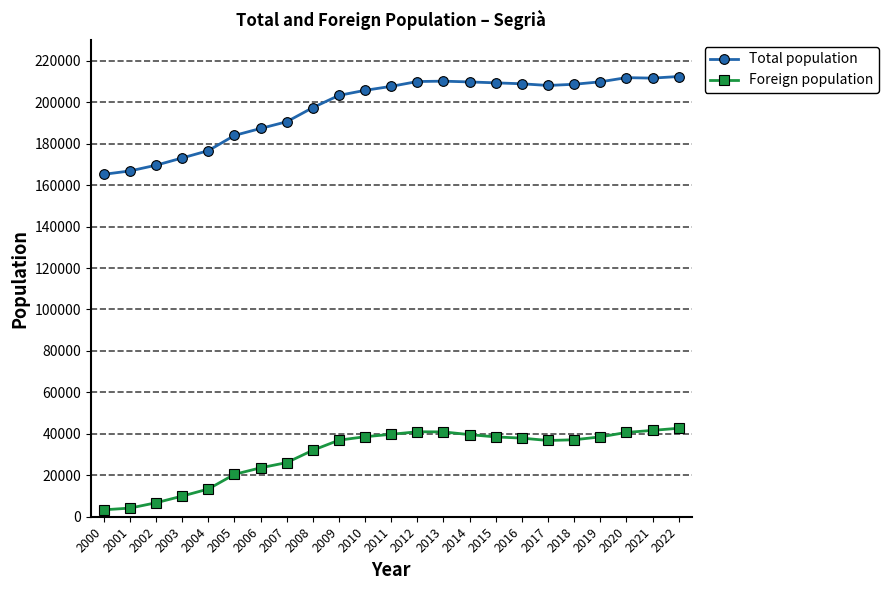

What is the difference between the maximum and minimum values in the Foreign population series?

39353